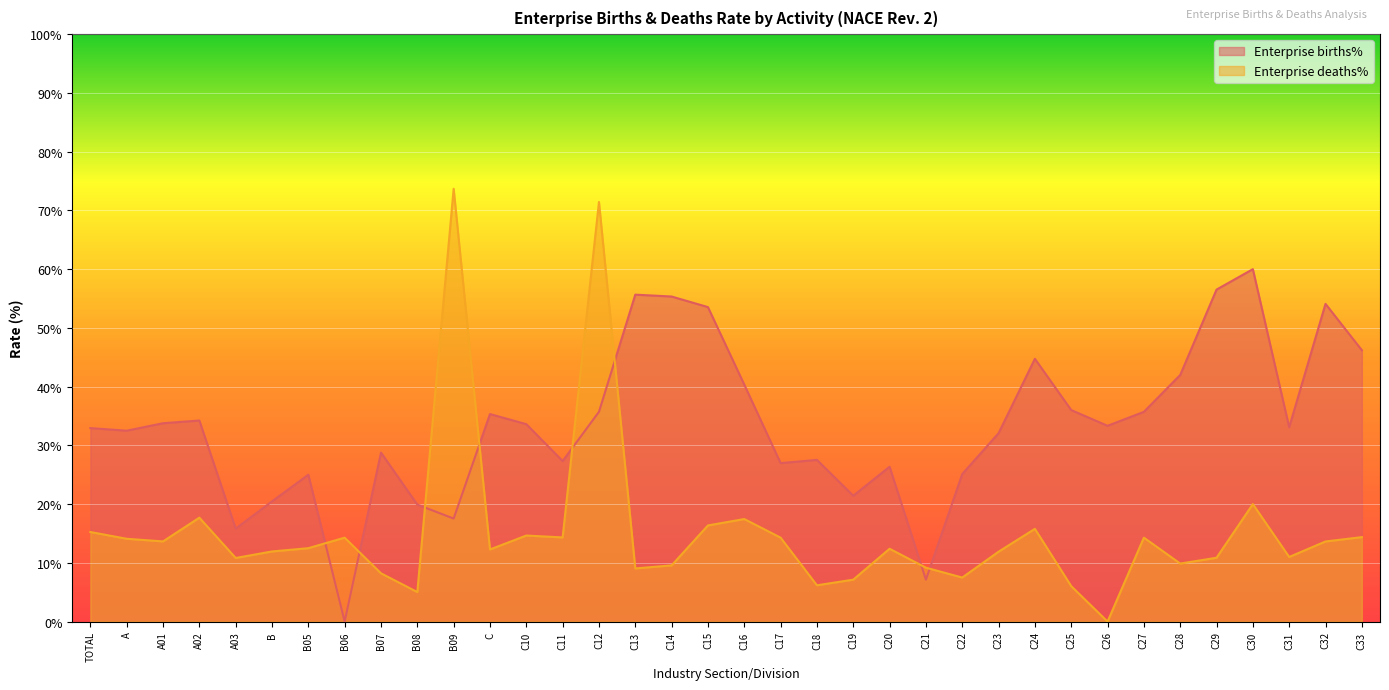

At which label is Enterprise deaths% closest to 36?

C30